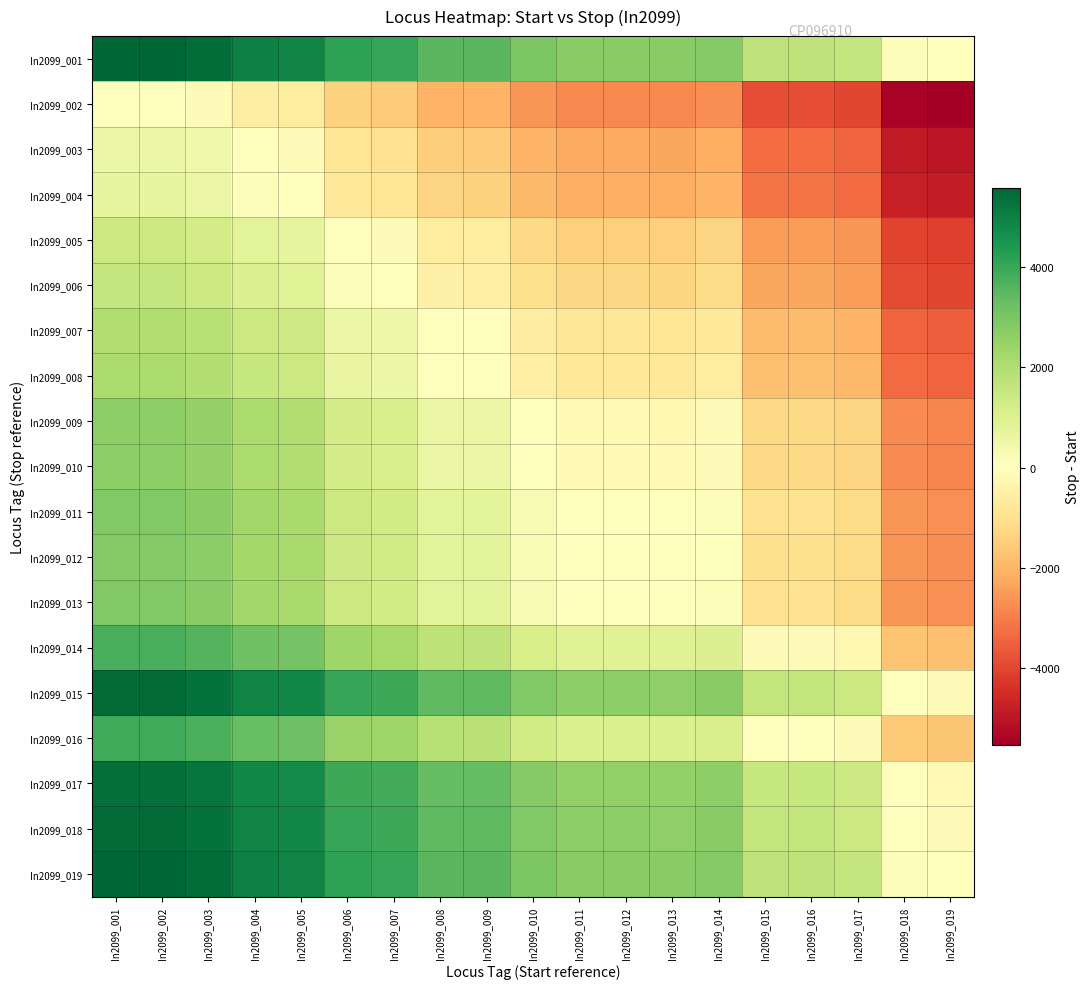

At which category does the chart reach its minimum across all series?

In2099_019